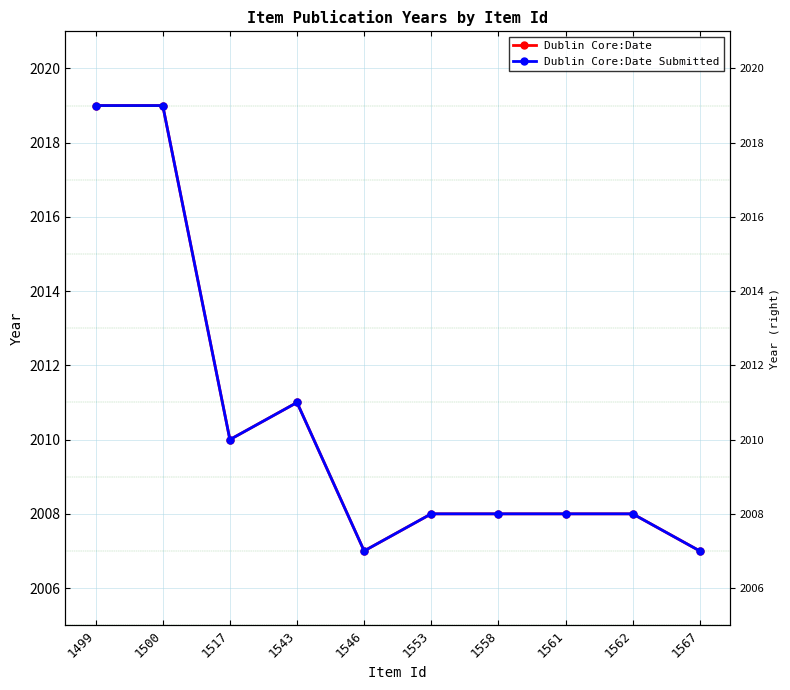

Does the chart display data point markers on the line(s)?

Yes